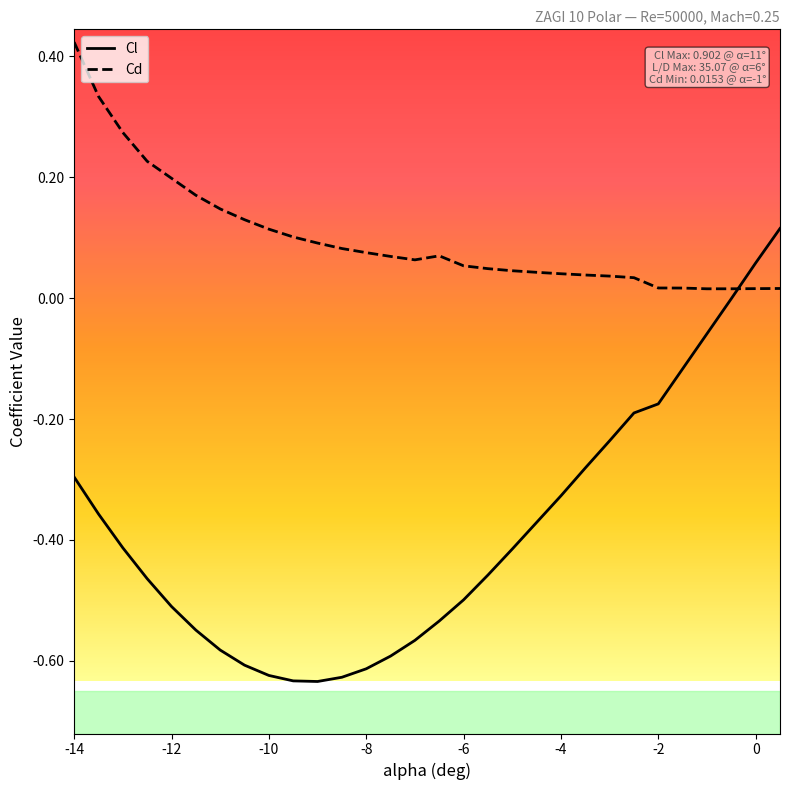

How many times do Cd and Cl cross each other?

1